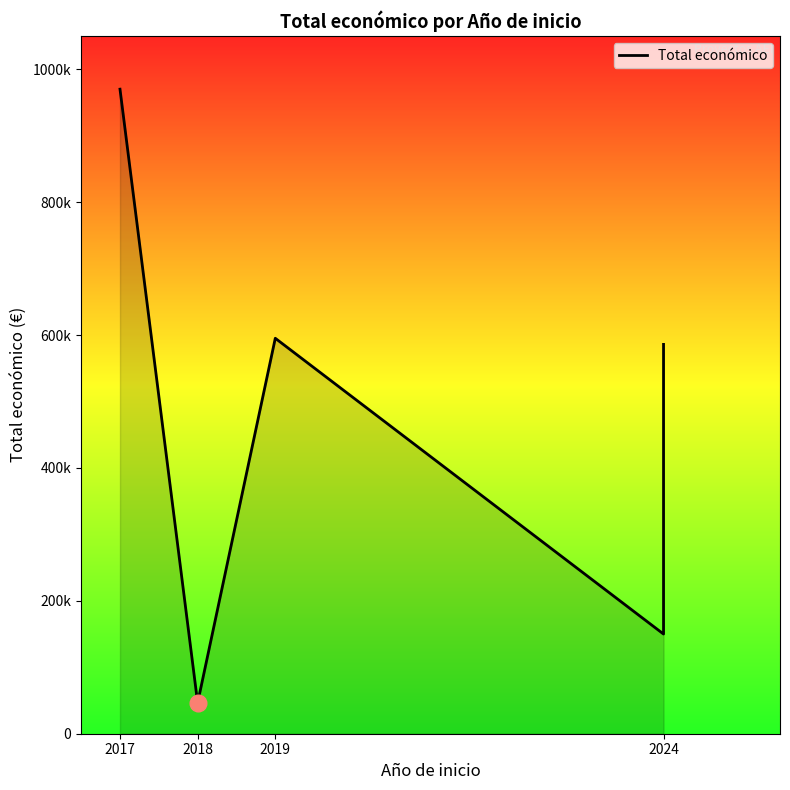

Is it true that the value at 2024 is 167331?

False